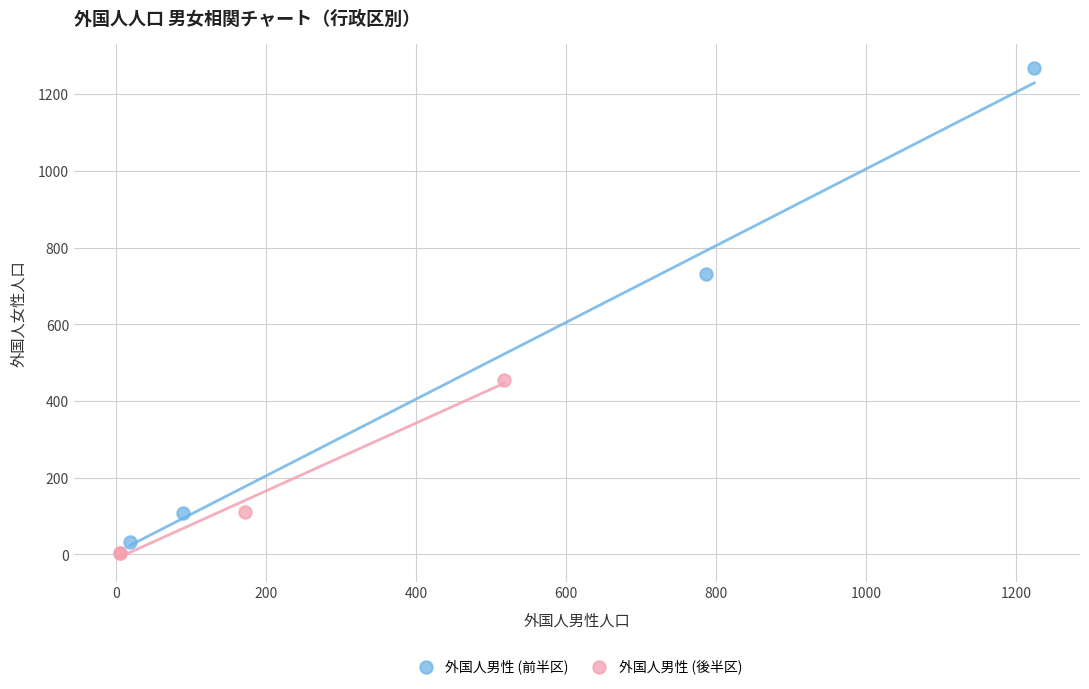

Which series contains the lowest Y value?

外国人男性 (後半区)